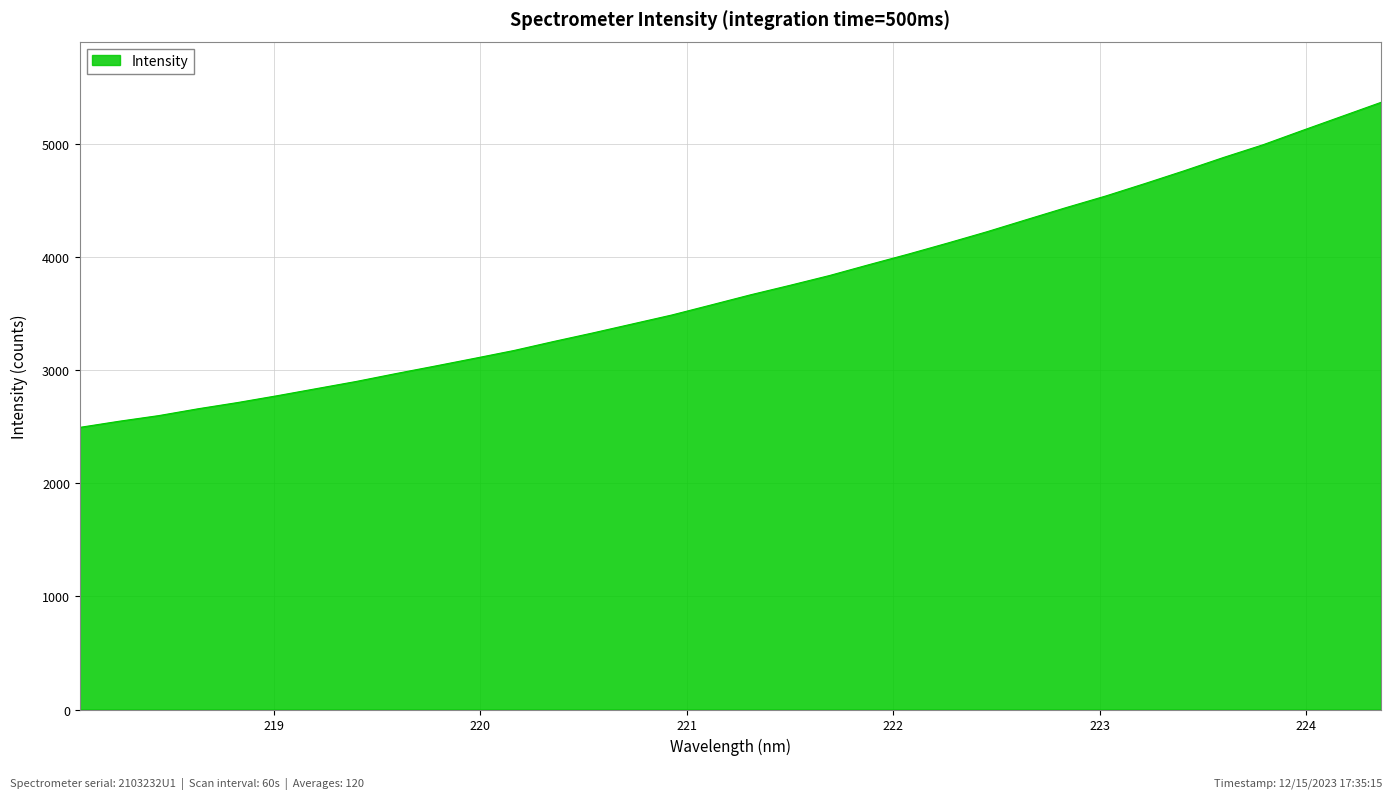

What is the difference between the maximum and minimum values?

2874.5